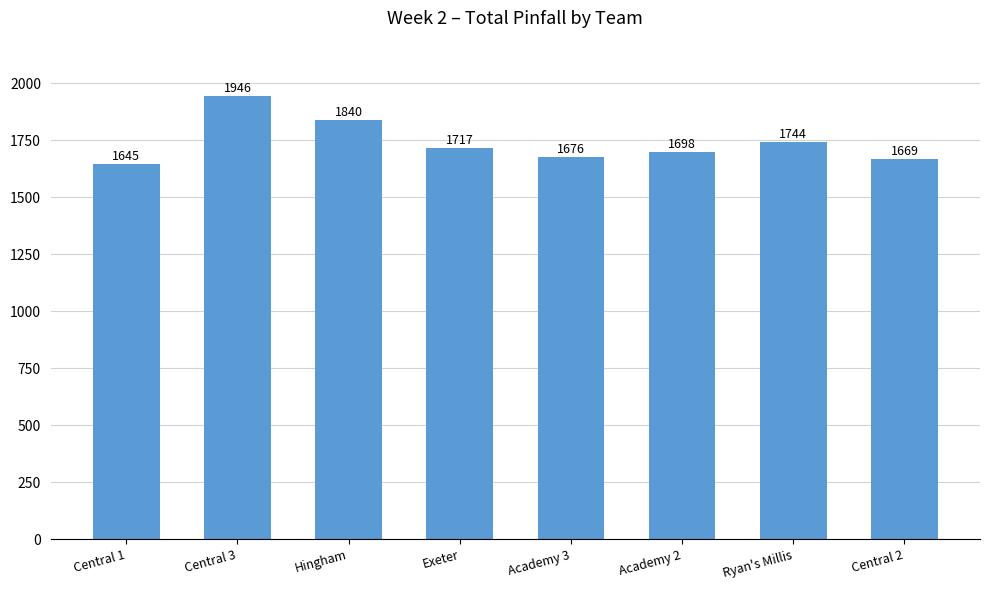

What is the sum of all values?

13935